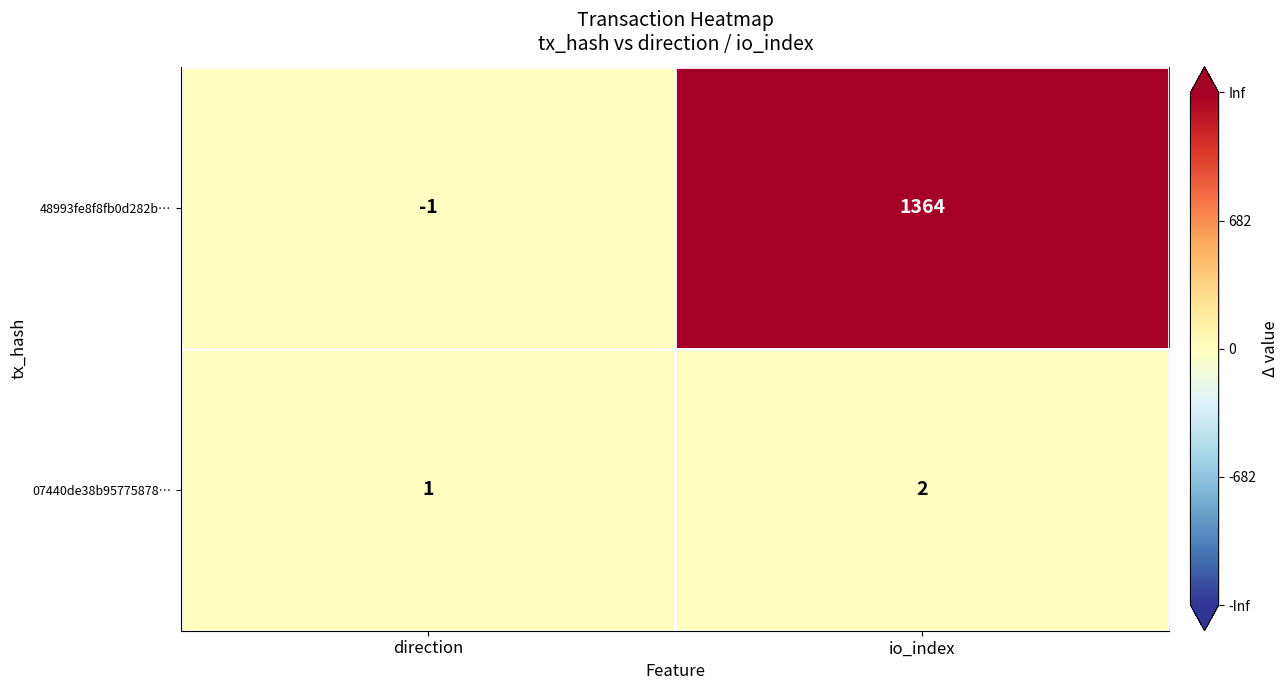

List the series in order of their overall mean, highest first.

48993fe8f8fb0d282b…, 07440de38b95775878…